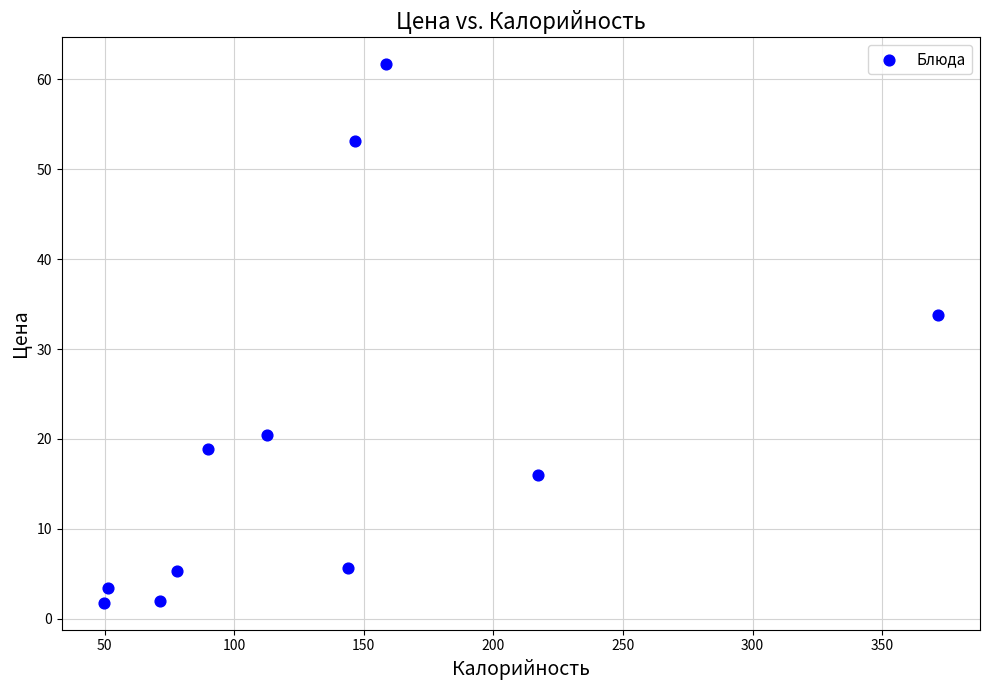

What Y value in the scatter plot is closest to 31?

33.8